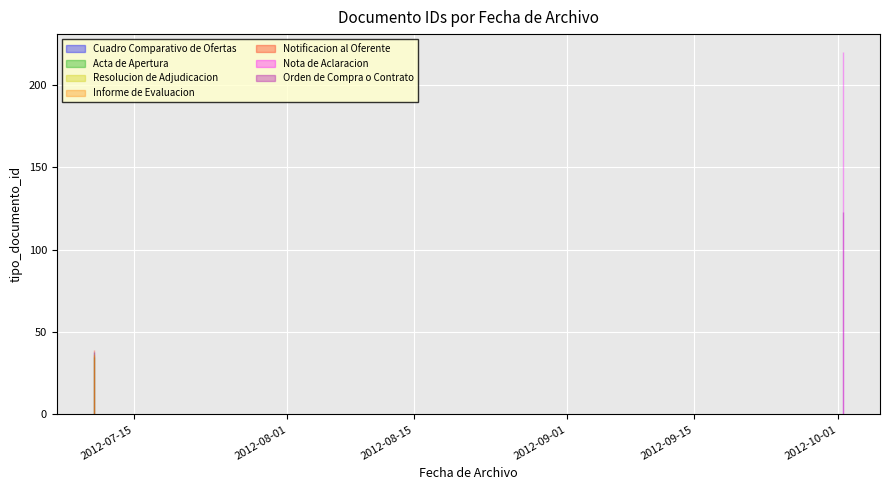

List the labels in order of value, largest first.

2012-10-01 12:14:08, 2012-10-01 12:14:08, 2012-07-10 14:28:12, 2012-07-10 14:11:07, 2012-07-10 14:18:40, 2012-07-10 14:28:12, 2012-07-10 14:14:39